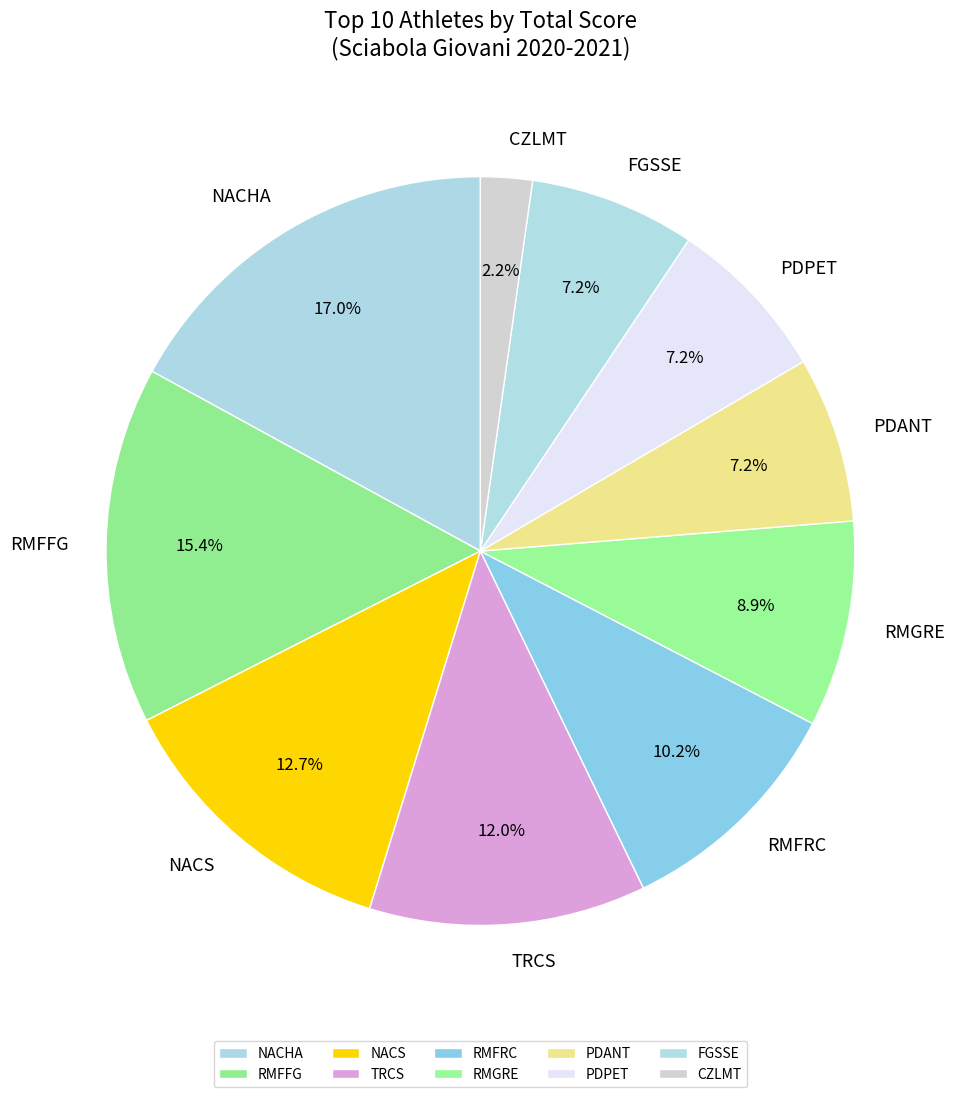

Which slice is the smallest?

CZLMT